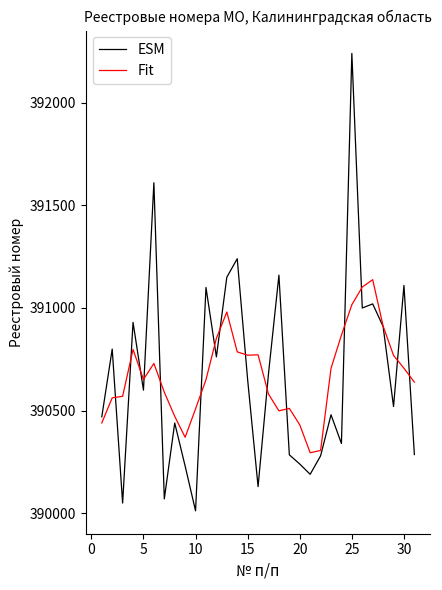

Which series ends up on top after the final intersection of ESM and Fit?

Fit